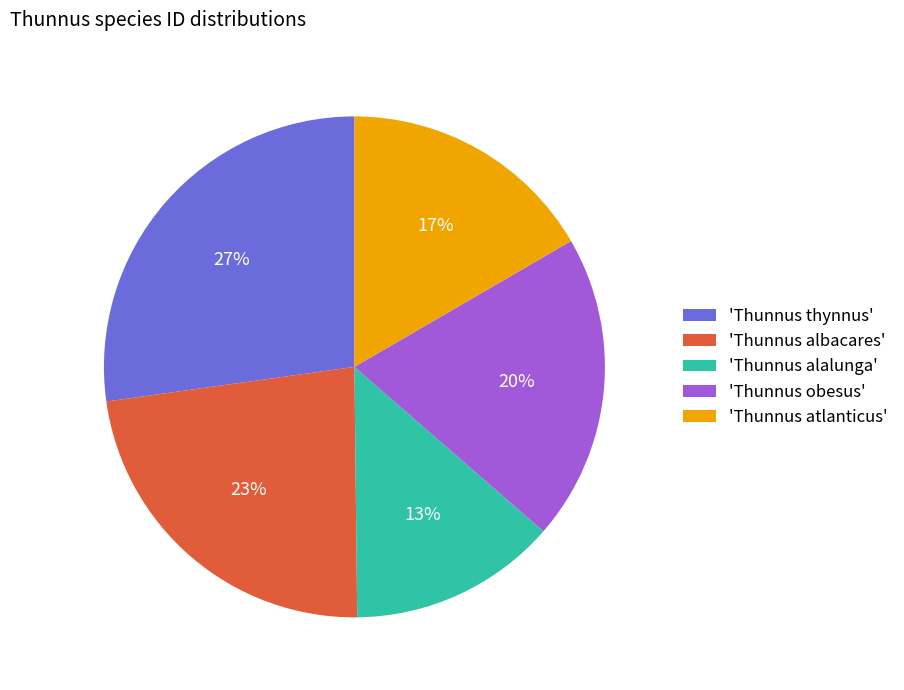

To the nearest percent, what is the average slice percentage?

20%